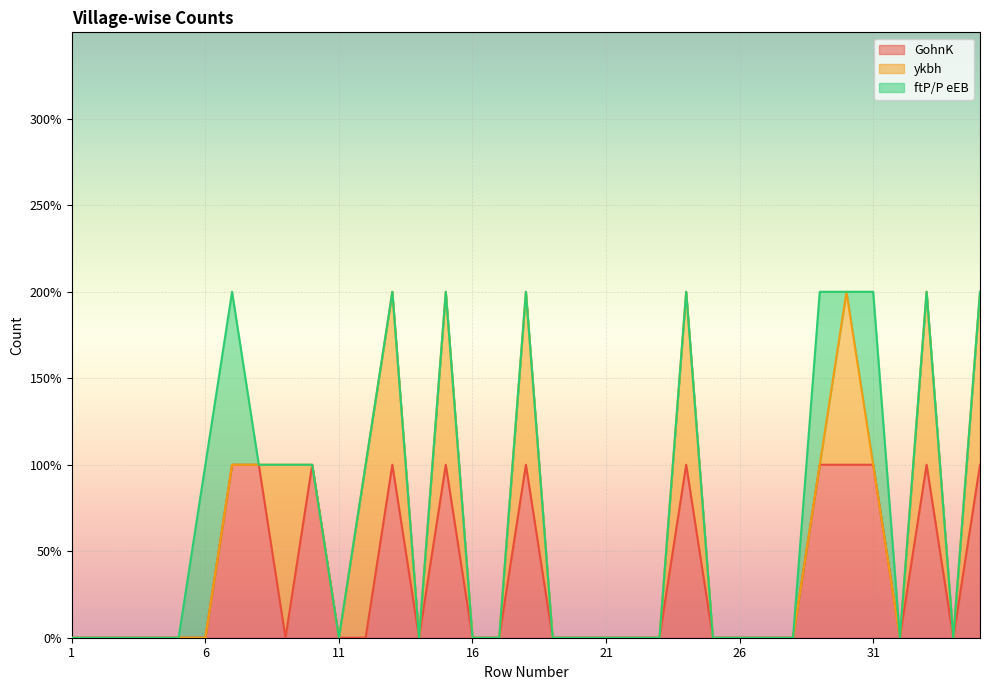

Which series has the largest total across all categories?

GohnK